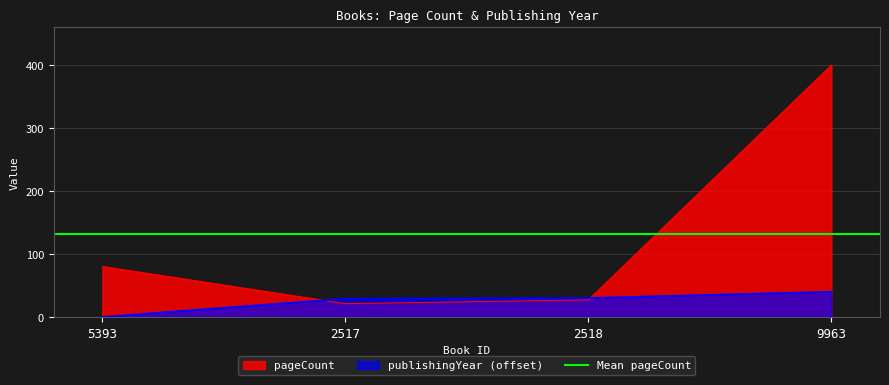

After their last crossing, which series has the higher values: pageCount or publishingYear?

pageCount